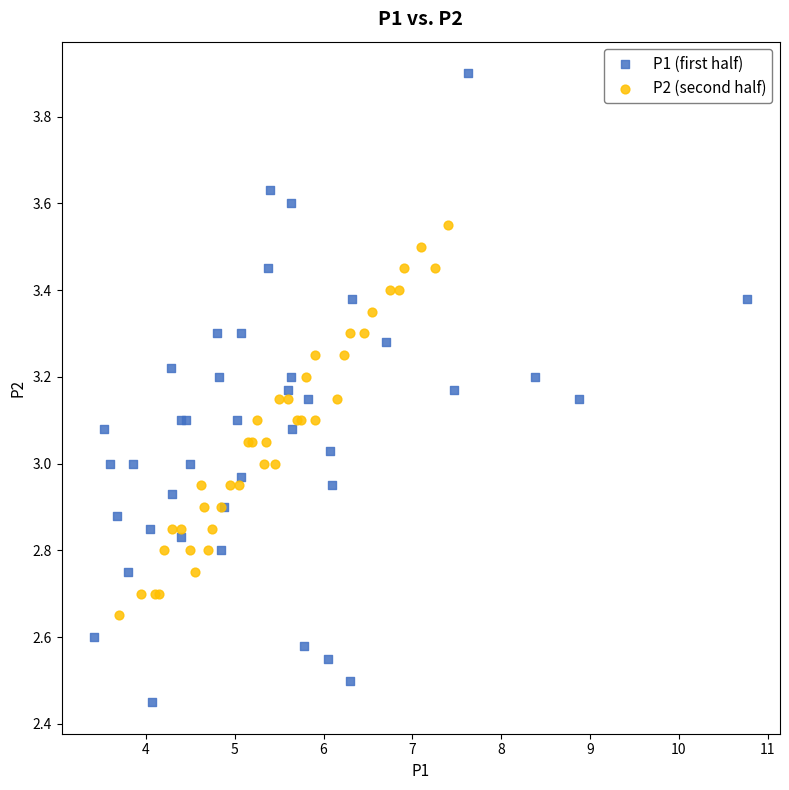

Which series contains the highest Y value?

P1 (first half)